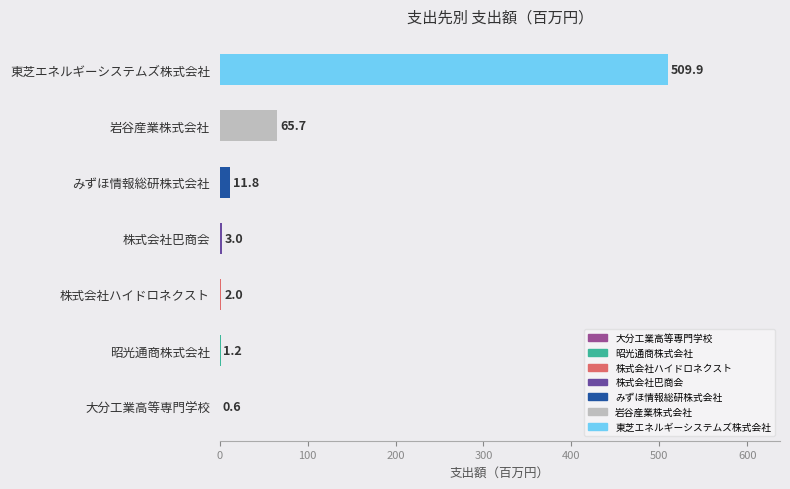

Are the bars horizontal?

Yes